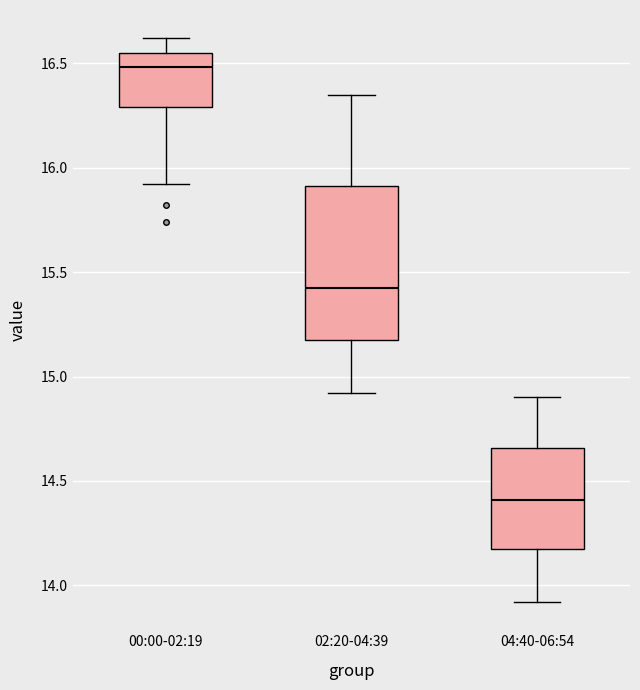

Which box is the tallest, from its lower edge to its upper edge?

02:20-04:39